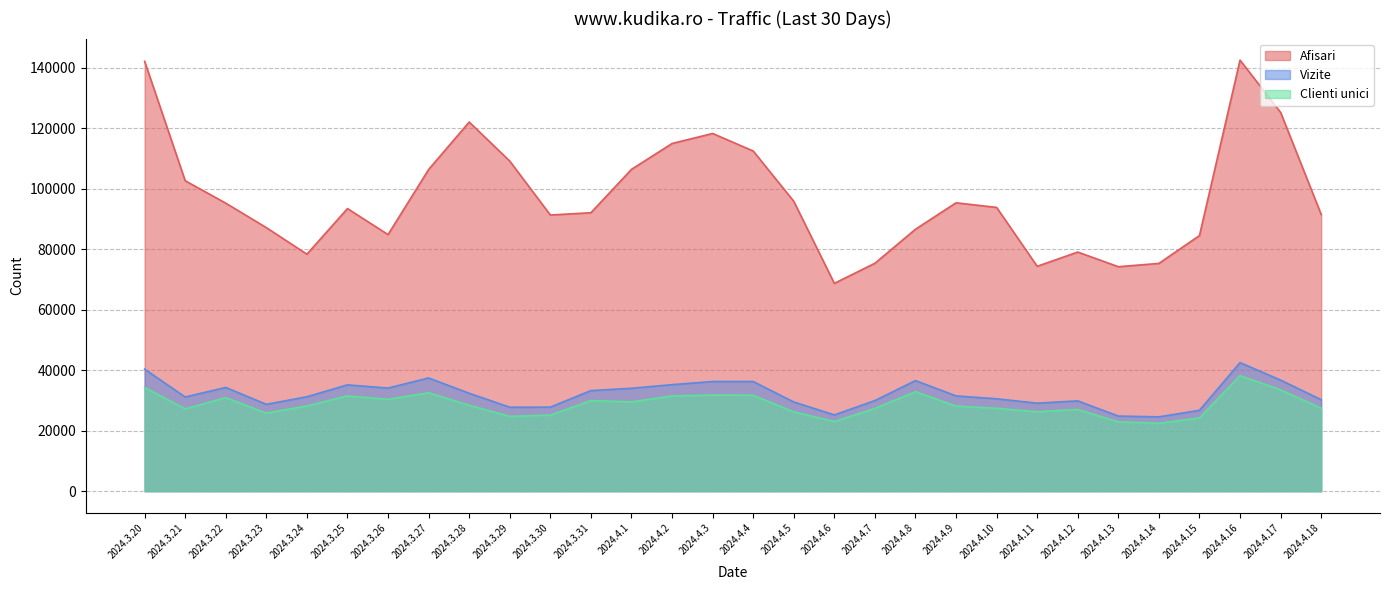

At 2024.4.1, list the series in order from largest to smallest.

Afisari, Vizite, Clienti unici